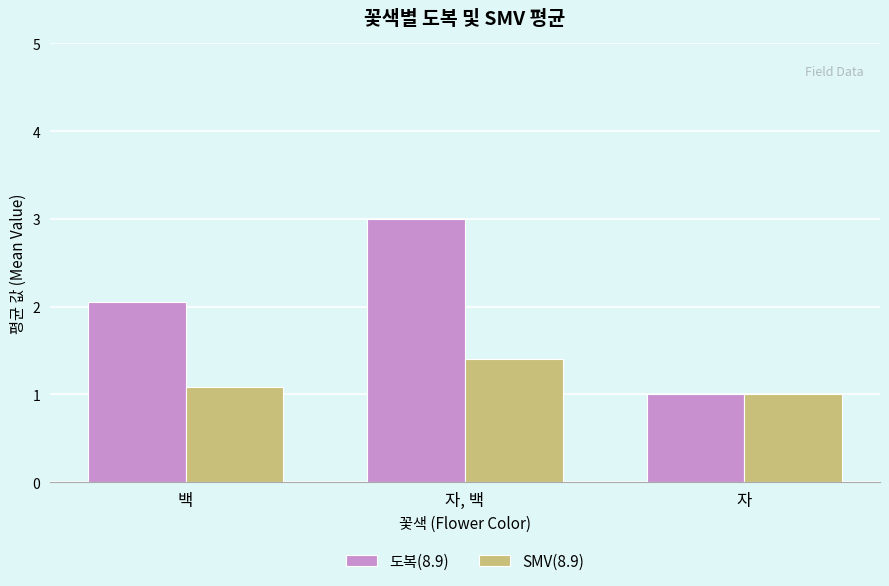

What position from the right is 백?

3